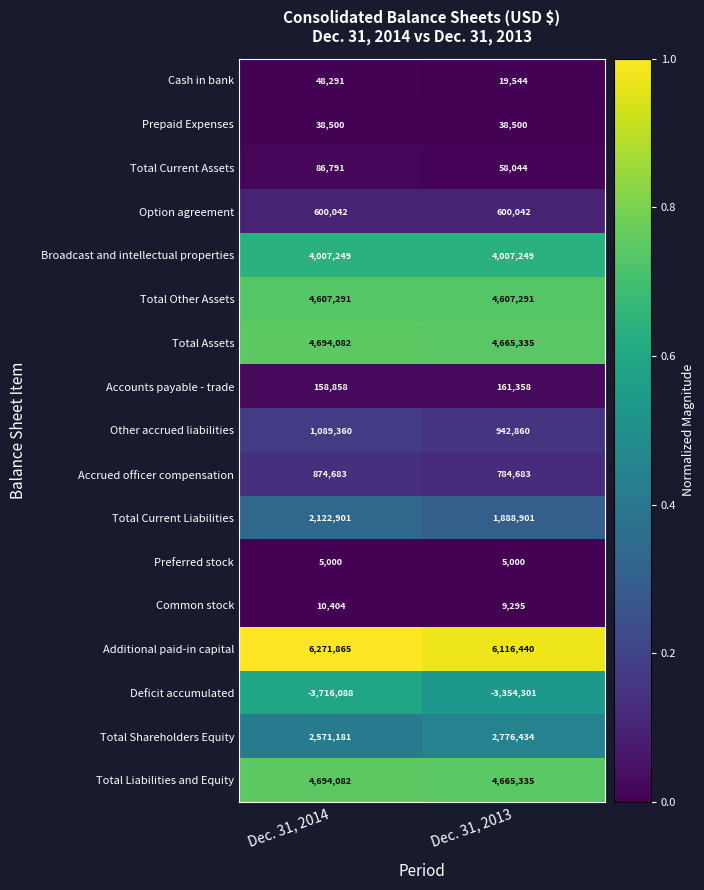

The Other accrued liabilities series shows 942860 at Dec. 31, 2013. True or false?

True